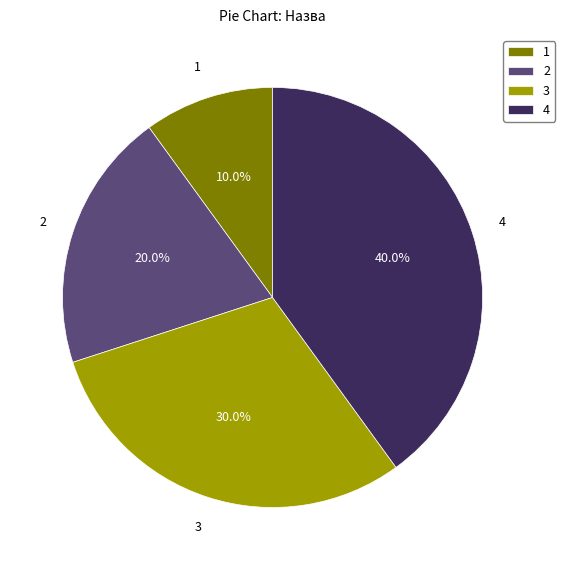

Is 4 the majority of the pie?

No